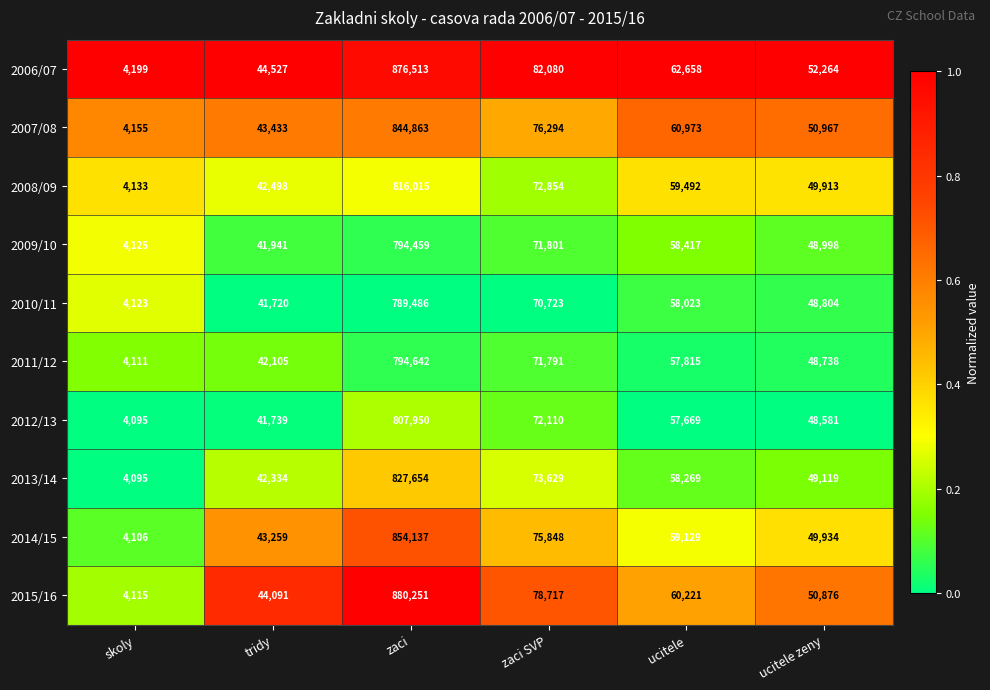

What is the difference between the 2012/13 values at tridy and zaci?

766211